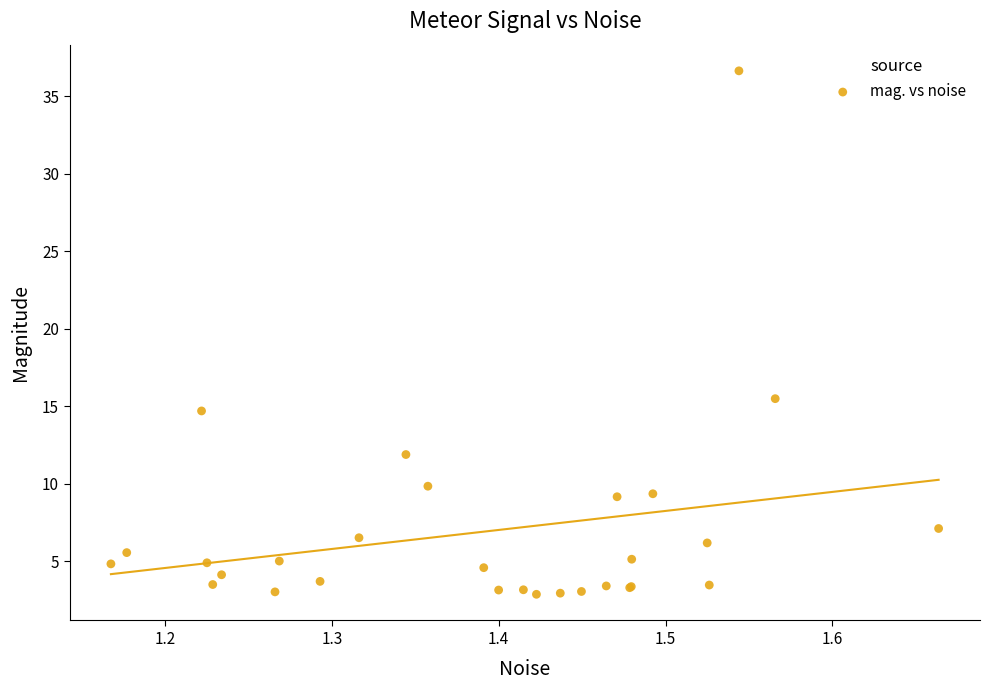

What Y value in the scatter plot is closest to 19?

15.5